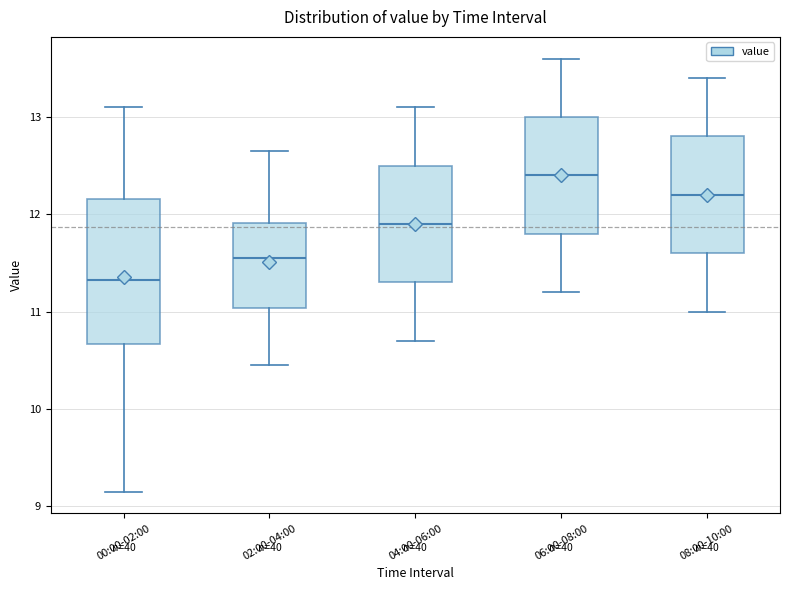

Which box has the lowest median line?

00:00-02:00